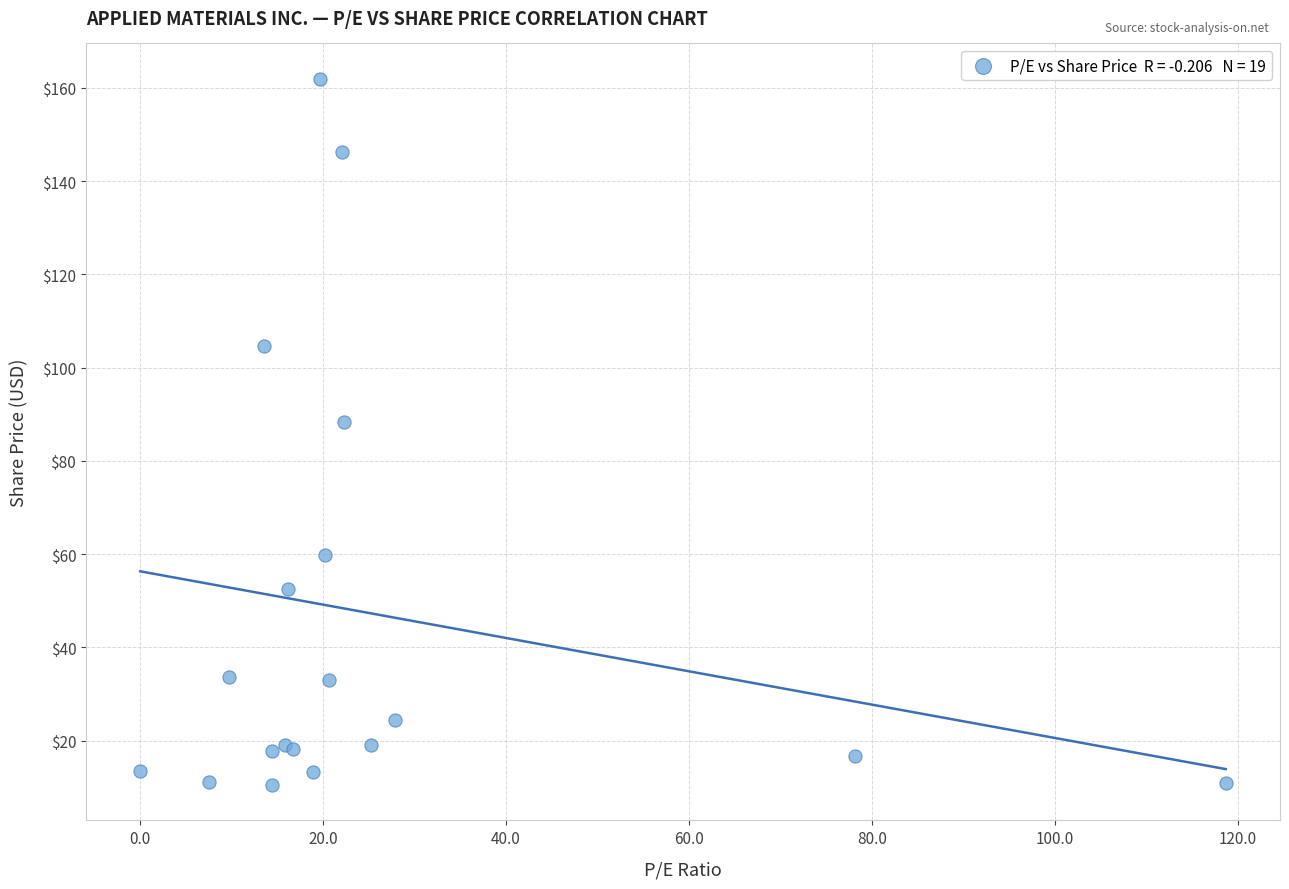

What Y value in the scatter plot is closest to 86?

88.3